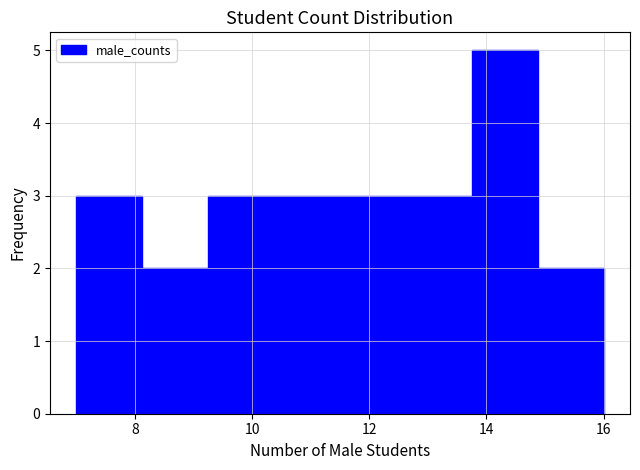

Which range on the x-axis has the tallest bar?

13.8 to 14.8